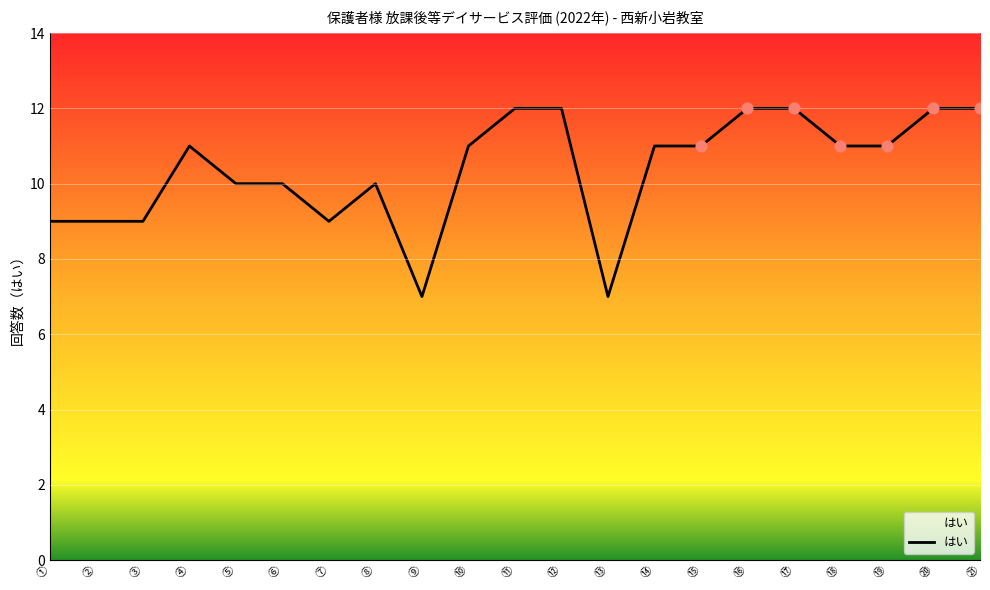

Between ➇ and ⑭, which is larger?

⑭